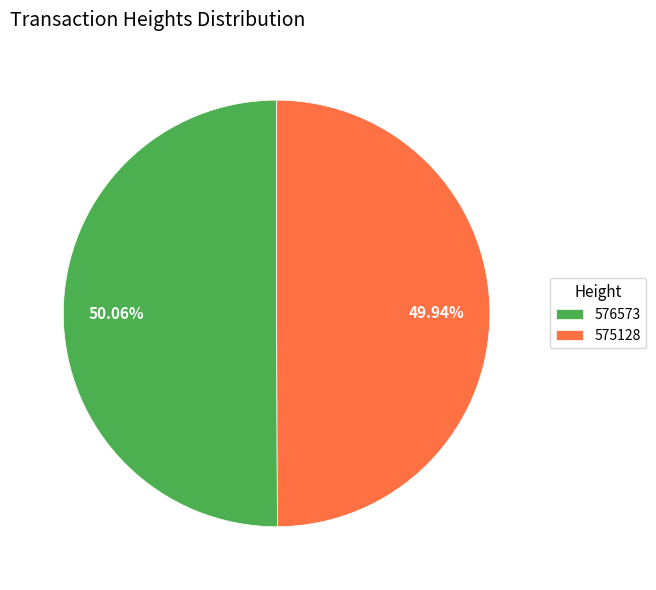

Approximately how many times larger is the value at 575128 compared to 576573?

1.0